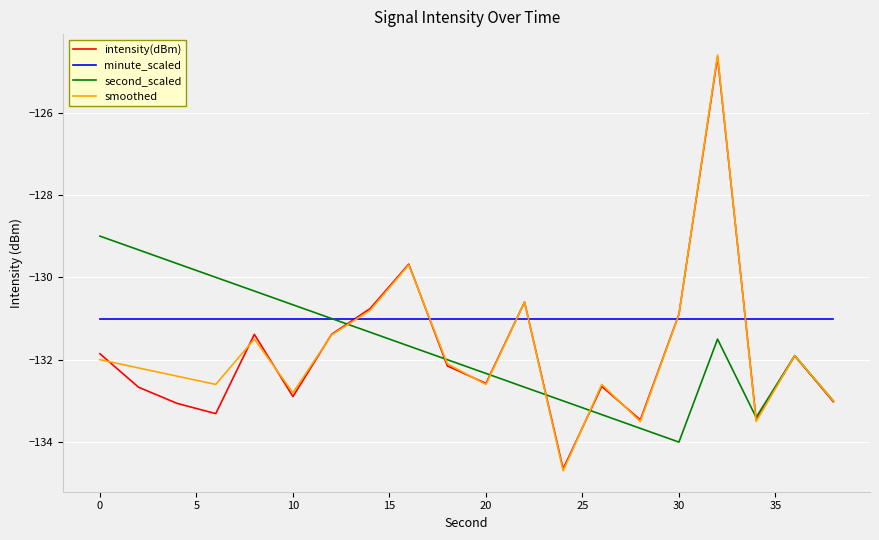

What is the difference between the maximum and minimum values in the second_scaled series?

5.0